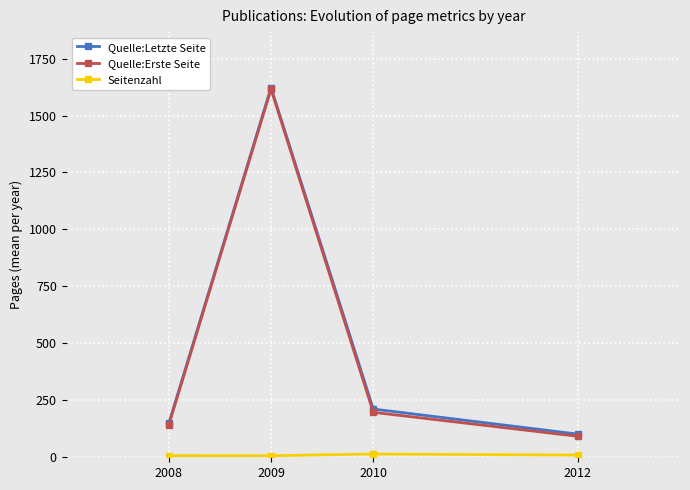

The value of Quelle:Erste Seite at 2010 is 334.2. True or false?

False